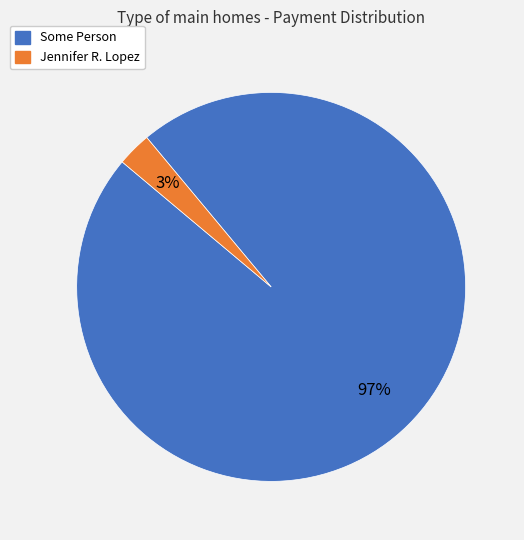

How many segments does this pie chart have?

2